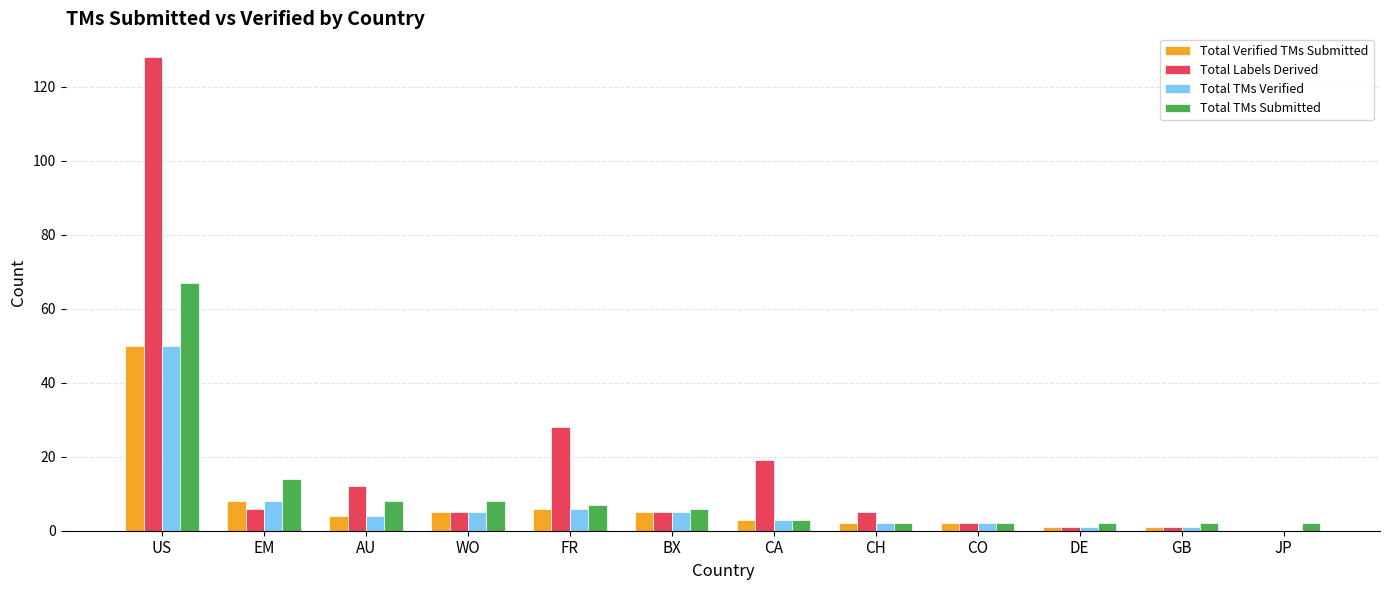

The value of Total Labels Derived at BX is 5. True or false?

True